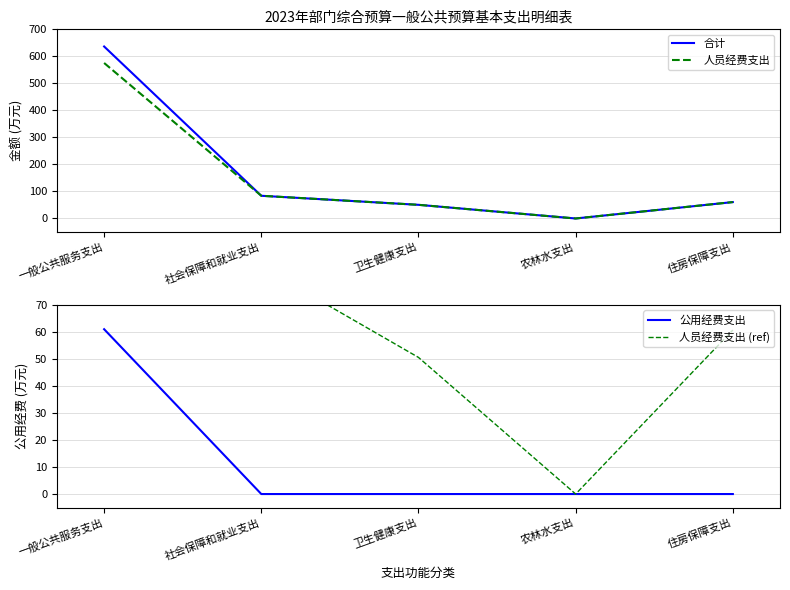

List the labels in order of 合计 value, smallest first.

农林水支出, 卫生健康支出, 住房保障支出, 社会保障和就业支出, 一般公共服务支出